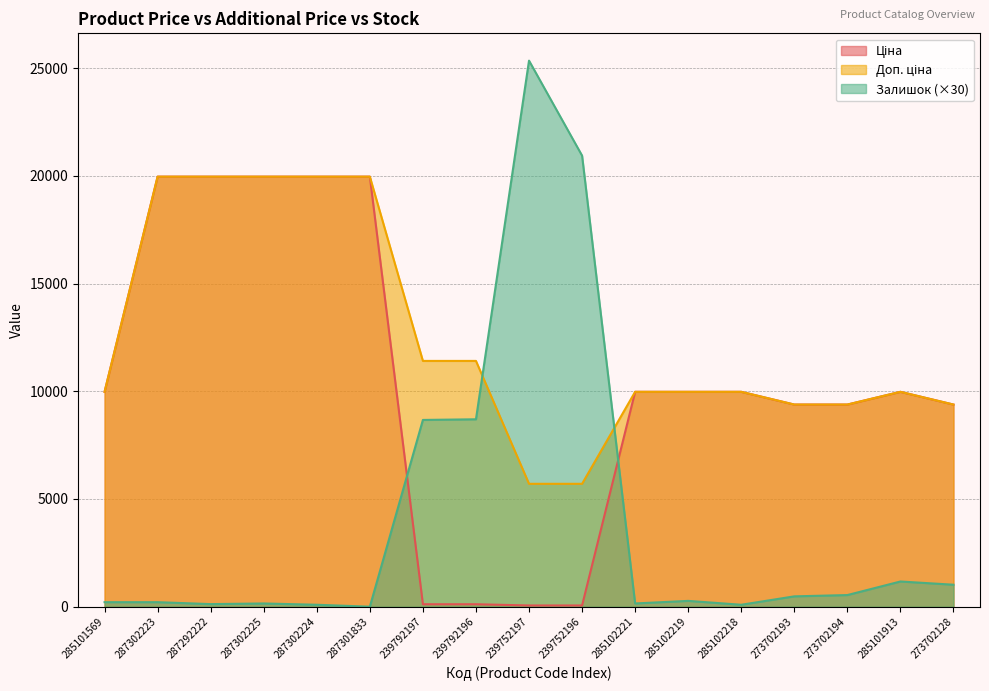

Between 273702194 and 285101569, which is larger?

285101569